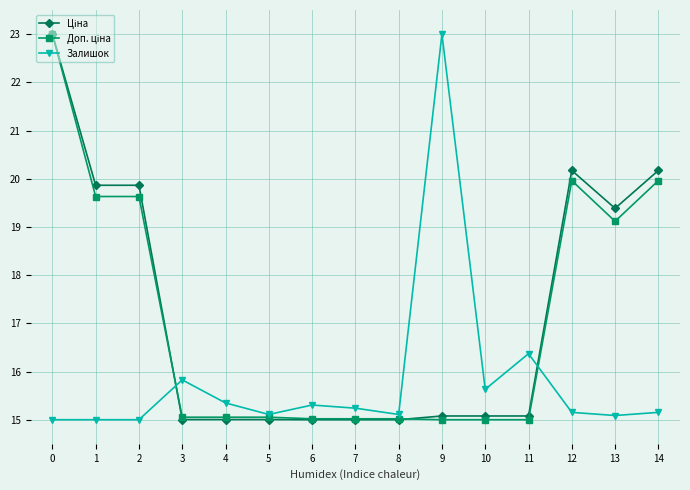

The Залишок series shows 8.7 at 0. True or false?

False